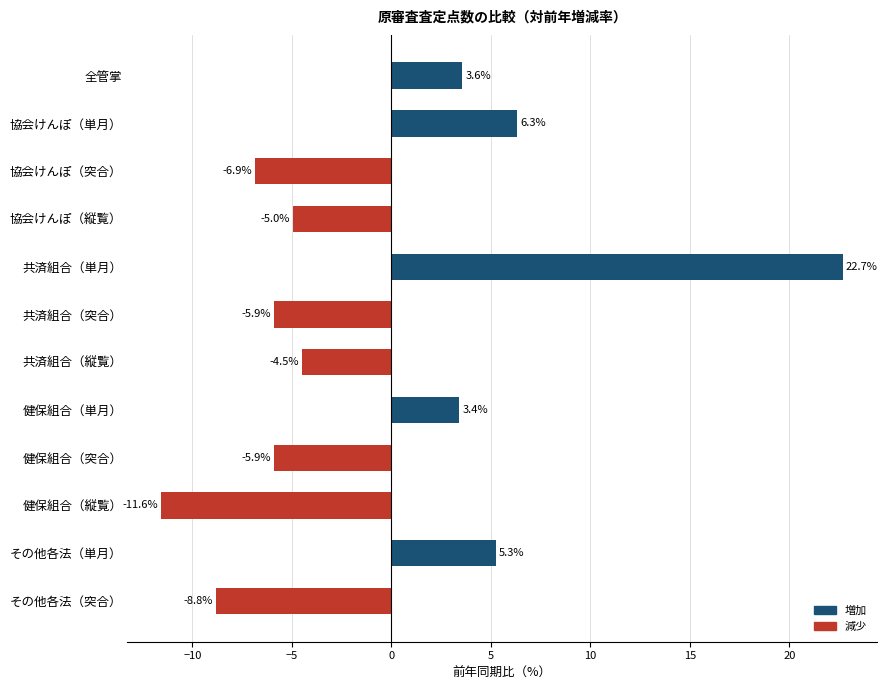

What is the difference between the values at 協会けんぽ（縦覧） and 協会けんぽ（単月）?

11.3